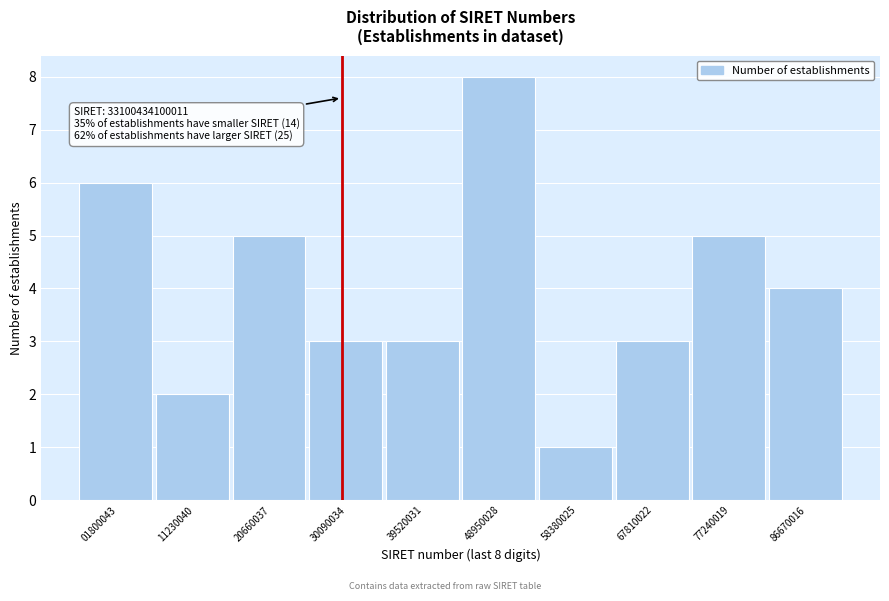

Reading left to right, extract all data points from this chart.

6	2	5	3	3	8	1	3	5	4